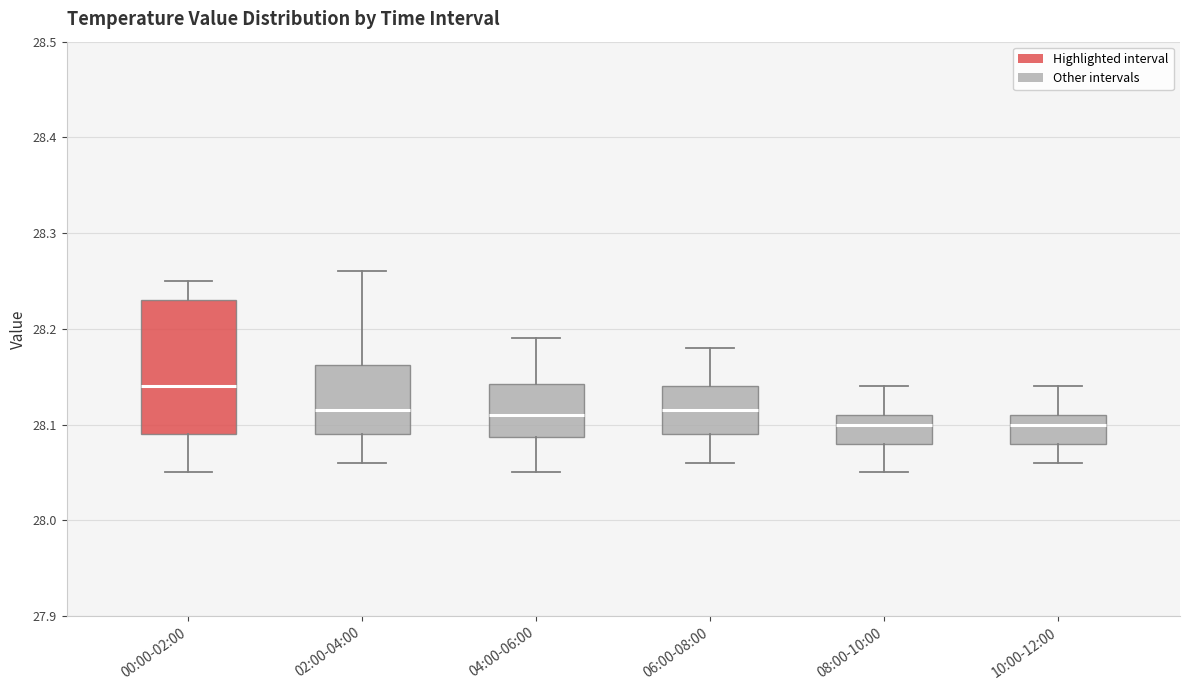

Which box is the tallest, from its lower edge to its upper edge?

00:00-02:00